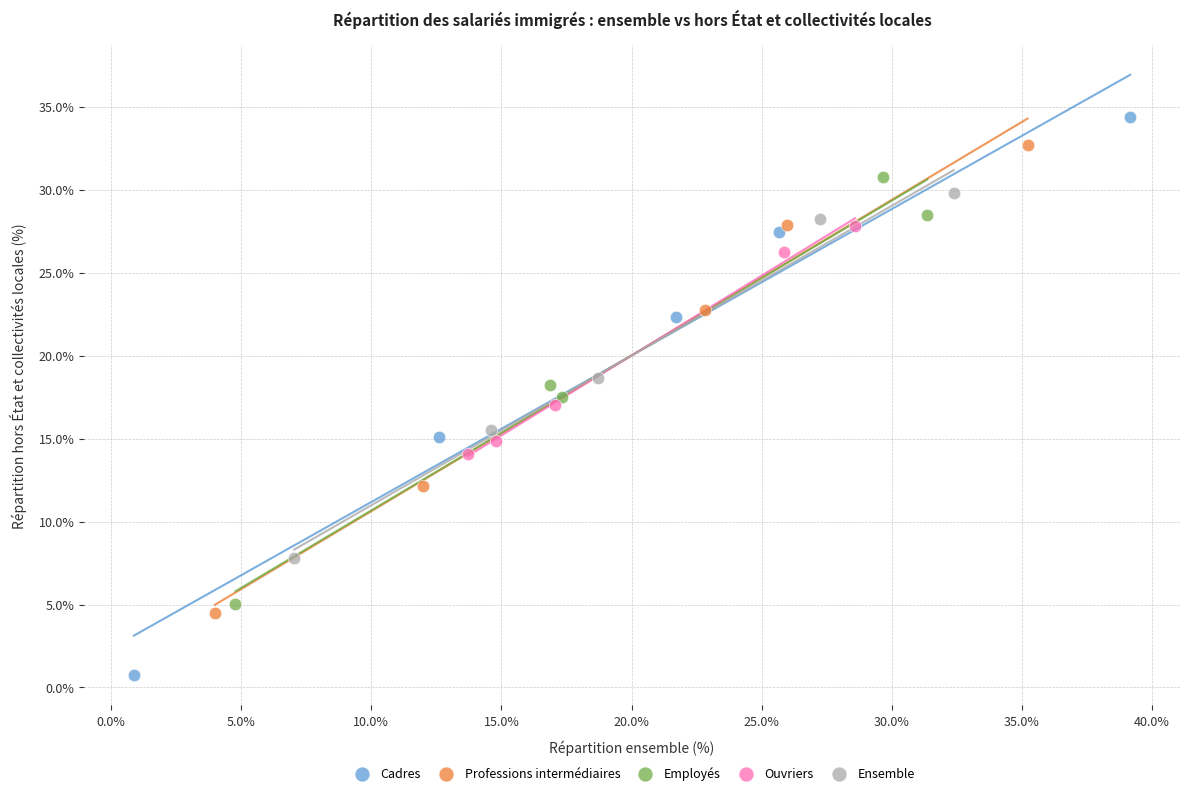

What are all the series names shown in the legend?

Cadres, Professions intermédiaires, Employés, Ouvriers, Ensemble